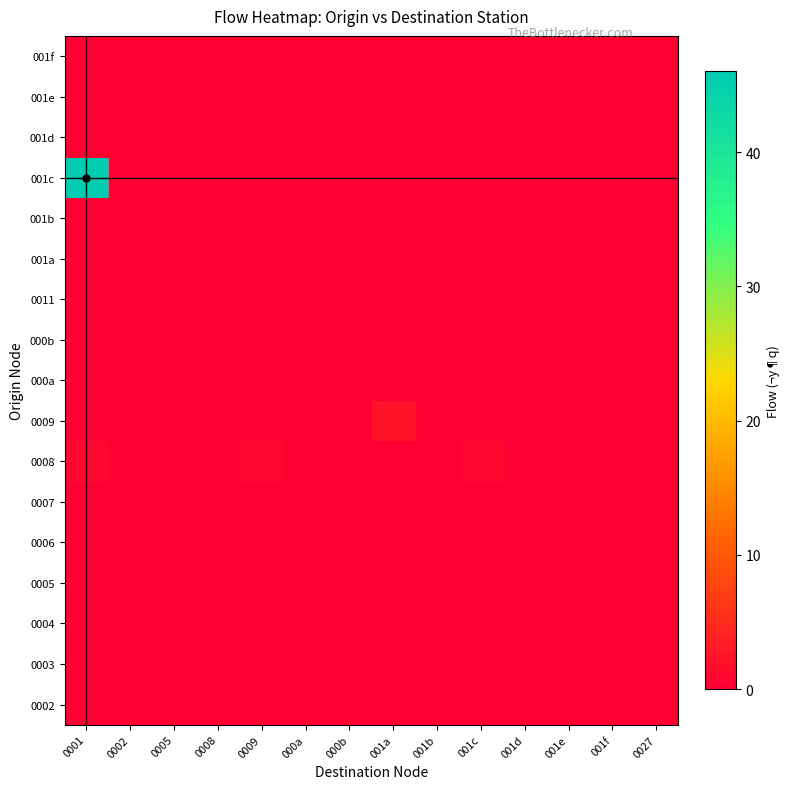

Which series has the largest range (max minus min)?

001c